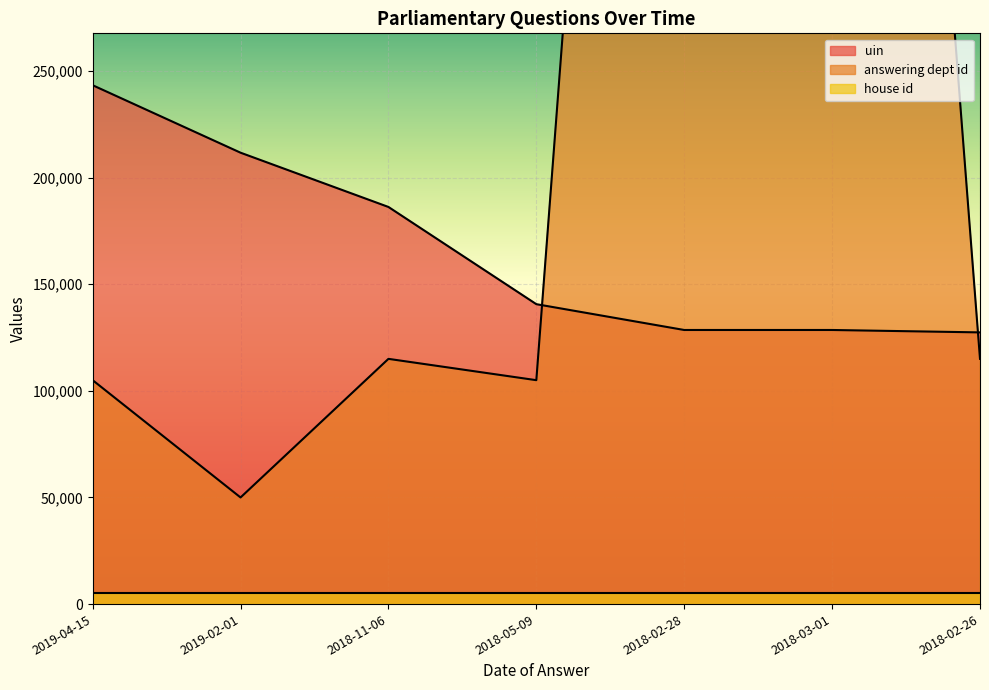

Which series changed the most between 2019-04-15 and 2018-02-26?

uin